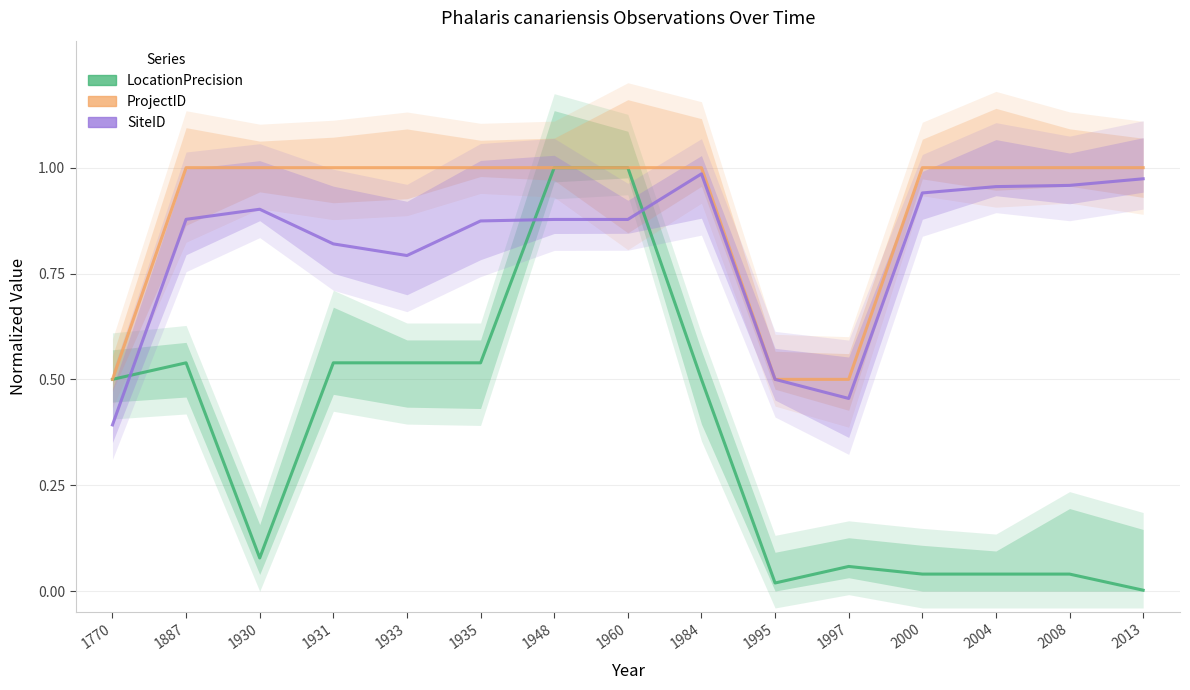

How many lines are shown in the chart?

3